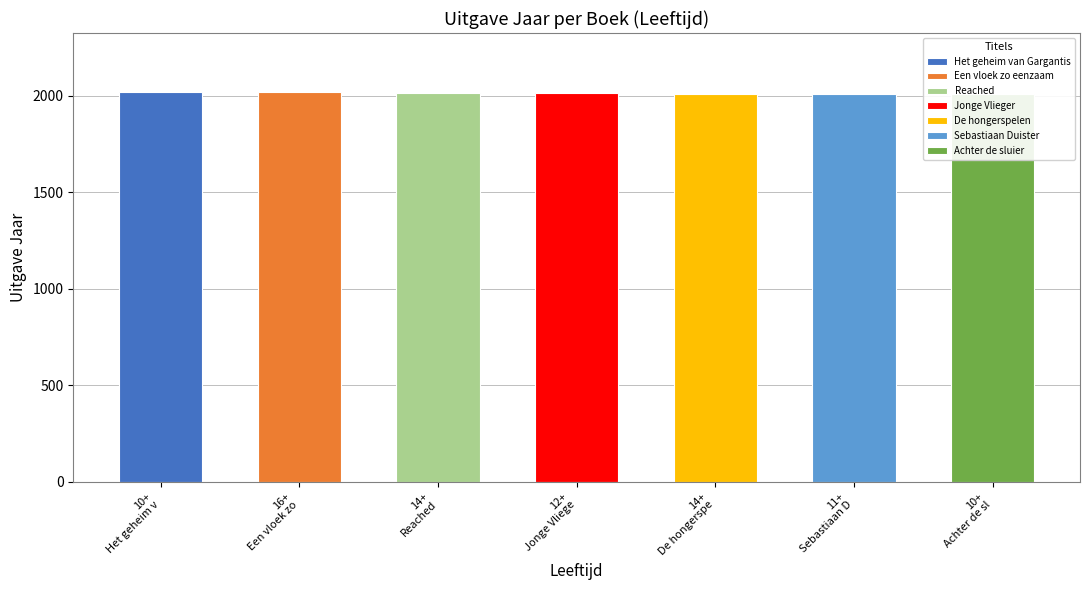

What is the sum of the values at 10+ and 14+?

4020